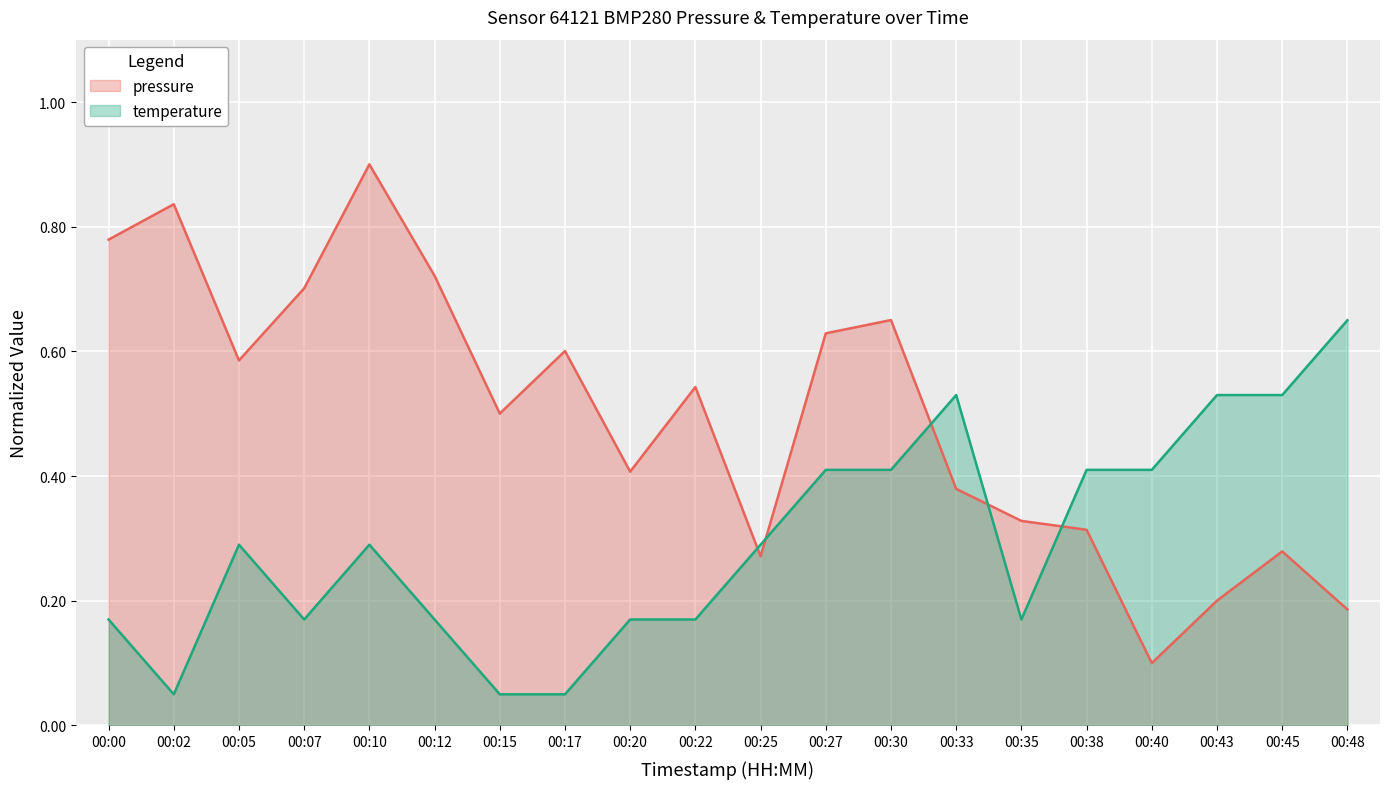

Reading left to right, transcribe all the data shown in this chart.

pressure: 0.8	0.8	0.6	0.7	0.9	0.7	0.5	0.6	0.4	0.5	0.3	0.6	0.7	0.4	0.3	0.3	0.1	0.2	0.3	0.2
temperature: 0.2	0.1	0.3	0.2	0.3	0.2	0.1	0.1	0.2	0.2	0.3	0.4	0.4	0.5	0.2	0.4	0.4	0.5	0.5	0.7